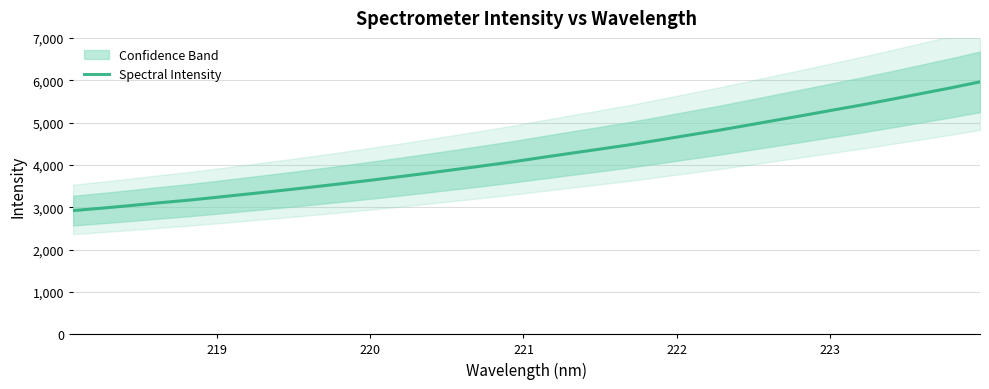

What is the lowest value of the Spectral Intensity series?

2920.1